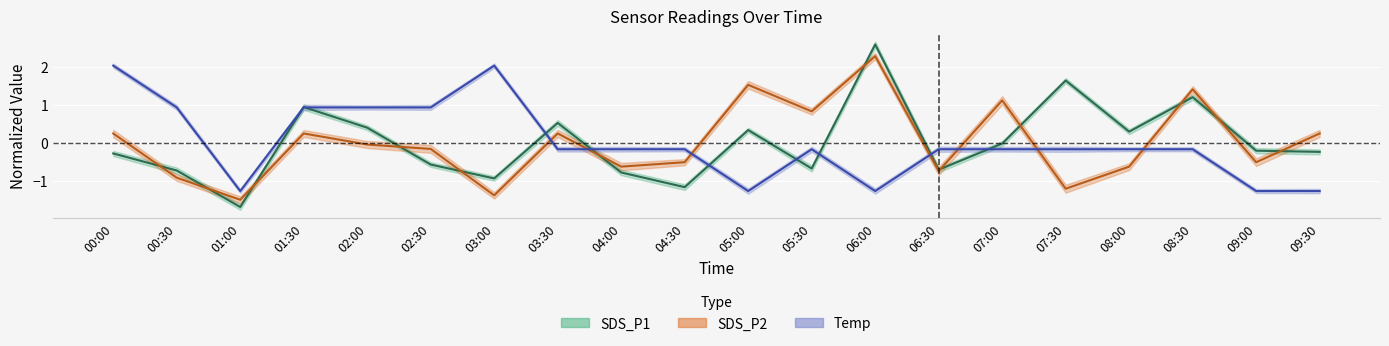

What is the difference between the Temp values at 07:00 and 09:00?

1.1